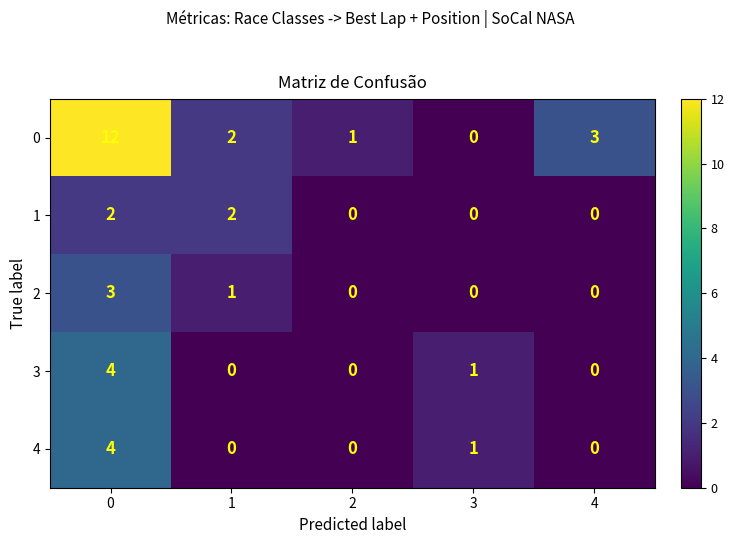

True or false: 0 has a value of 4 at 4.

False